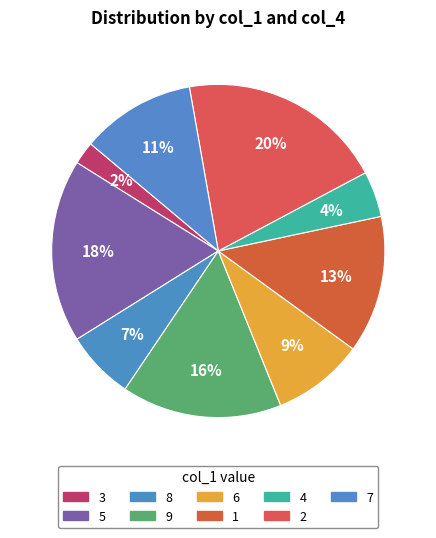

To the nearest percent, what portion does 7 represent?

11%